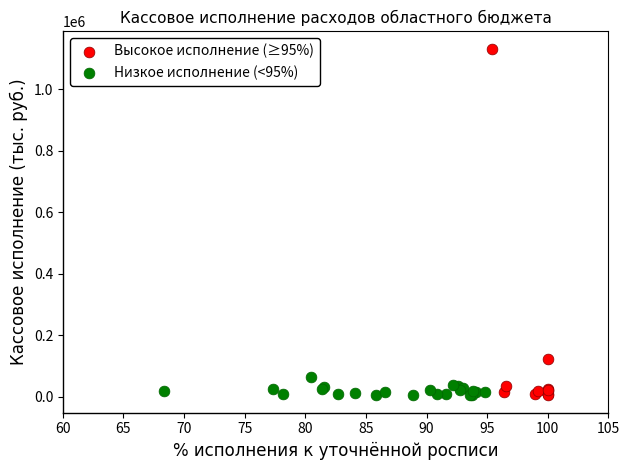

Which series has the largest Y range (max minus min)?

Высокое исполнение (≥95%)